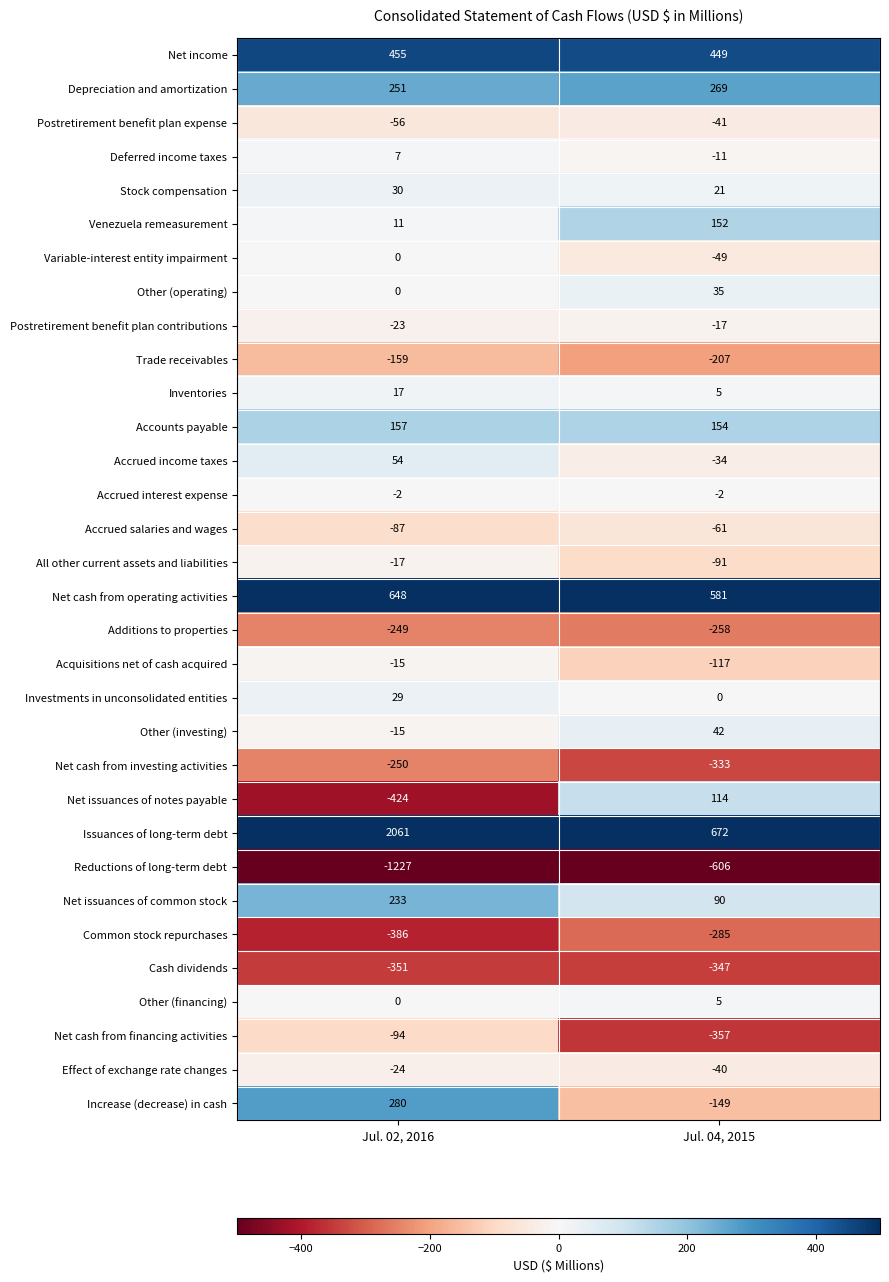

What is the sum of all Net income values?

904